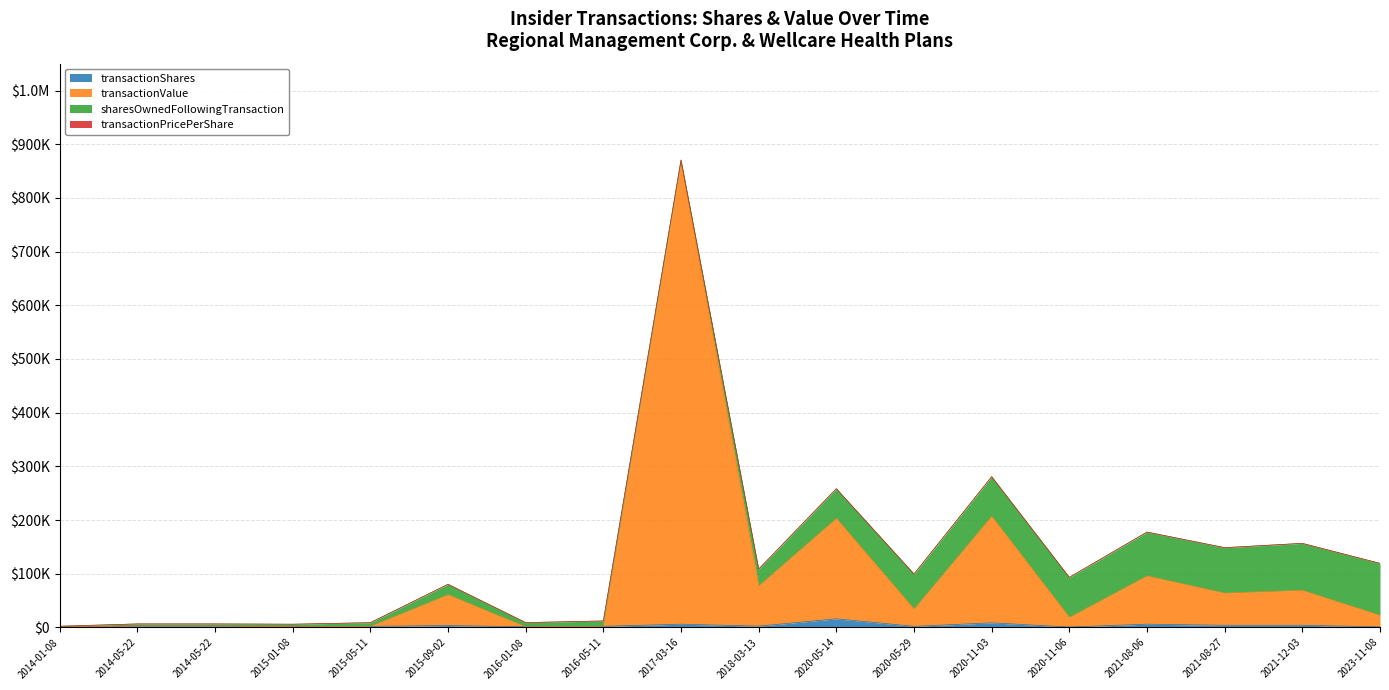

What is the difference between the second highest and minimum values in the transactionValue series?

205948